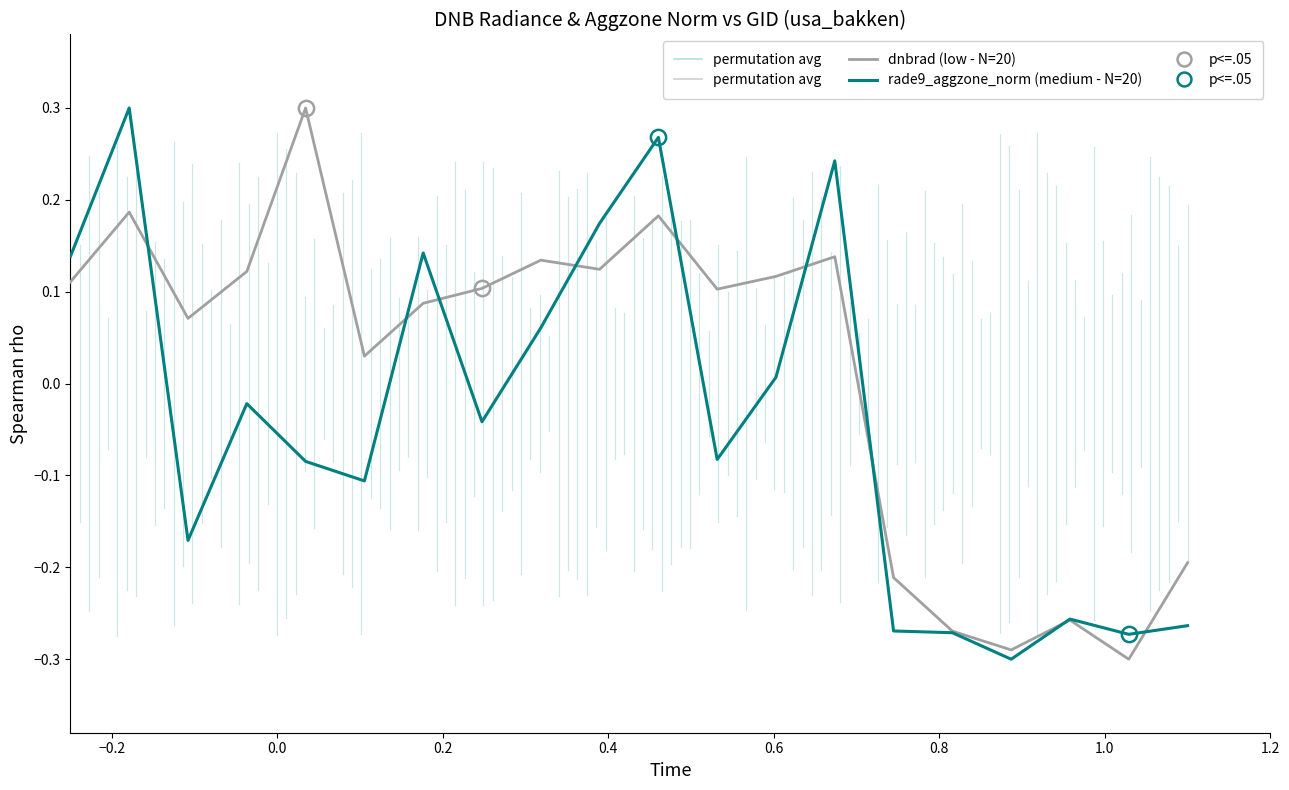

Reading right to left, transcribe all the data shown in this chart.

dnbrad (low - N=20): -0.2	-0.3	-0.3	-0.3	-0.3	-0.2	0.1	0.1	0.1	0.2	0.1	0.1	0.1	0.1	0.0	0.3	0.1	0.1	0.2	0.1
rade9_aggzone_norm (medium - N=20): -0.3	-0.3	-0.3	-0.3	-0.3	-0.3	0.2	0.0	-0.1	0.3	0.2	0.1	-0.0	0.1	-0.1	-0.1	-0.0	-0.2	0.3	0.1